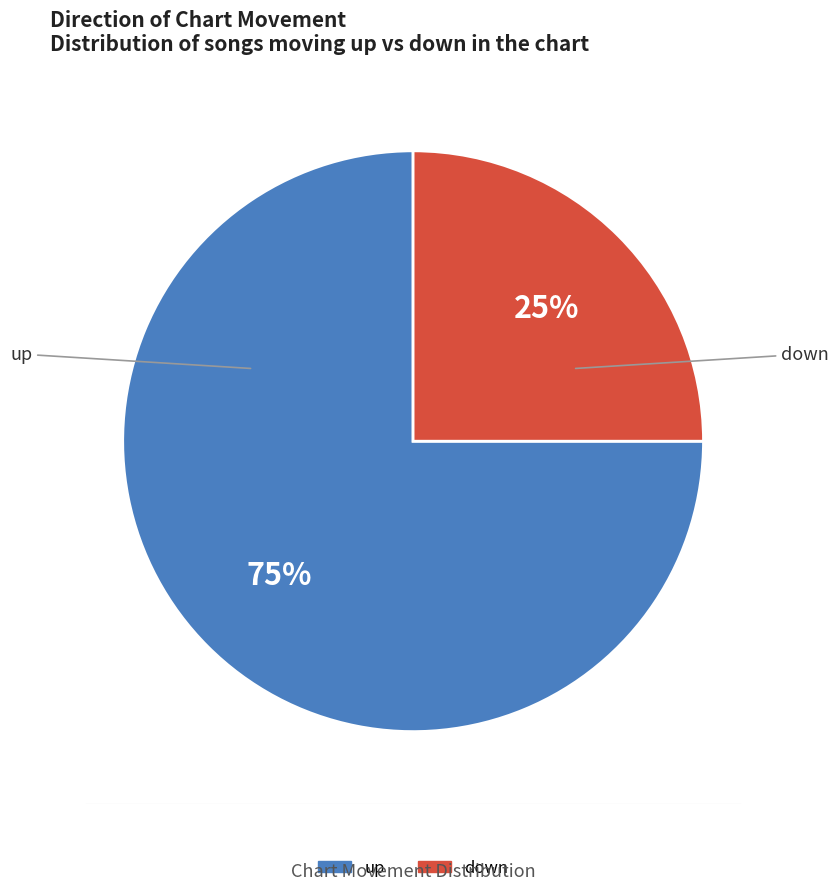

The up slice represents 75% of the pie. True or false?

True